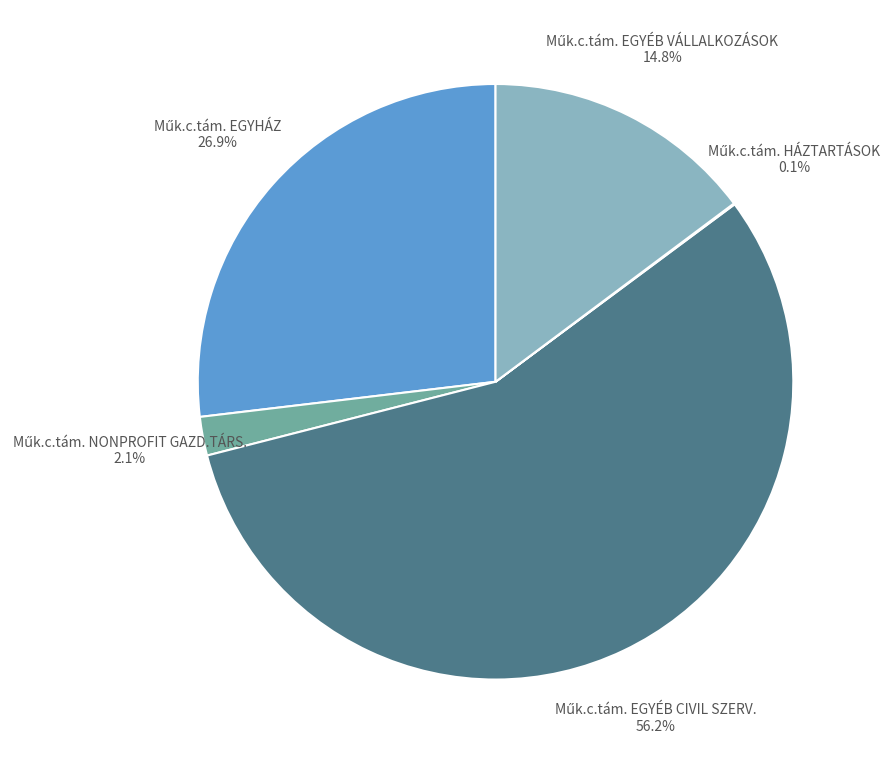

How many slices are in this pie chart?

5